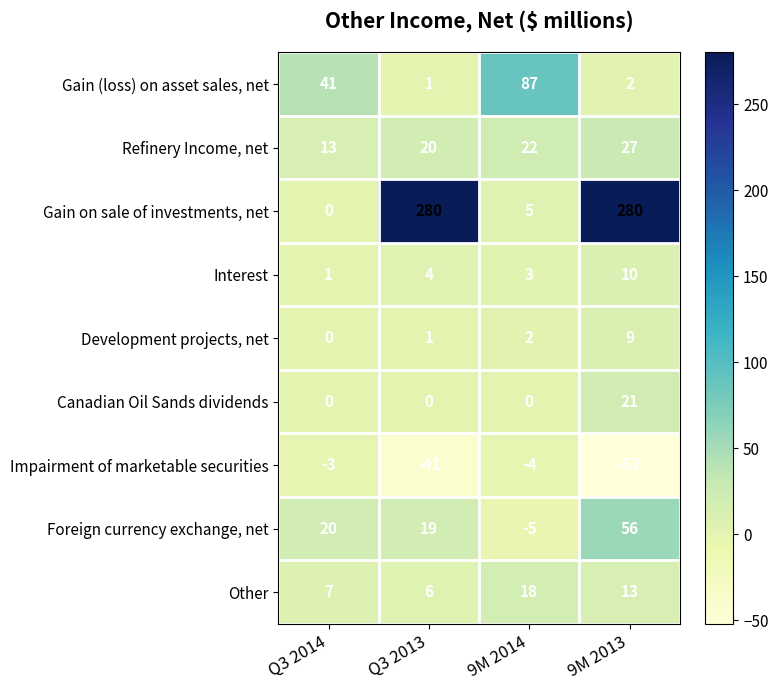

How many categories are shown in the chart?

4